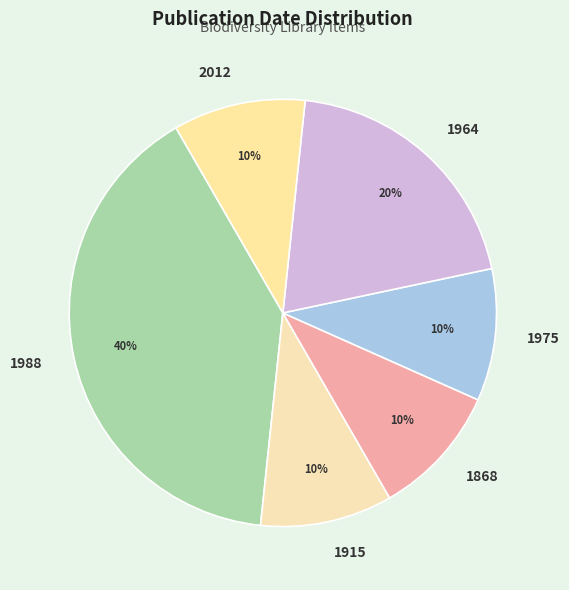

How many segments does this pie chart have?

6